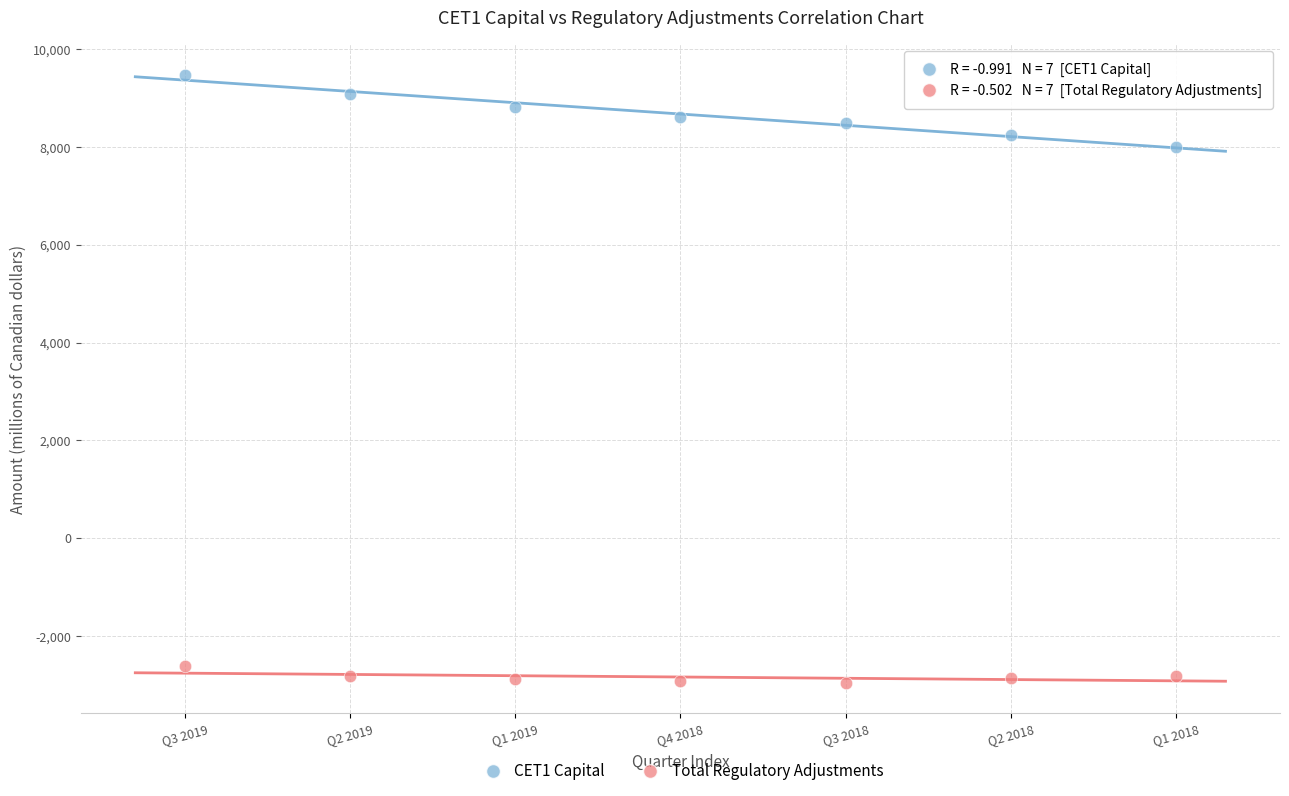

Which series reaches the maximum Y coordinate?

CET1 Capital